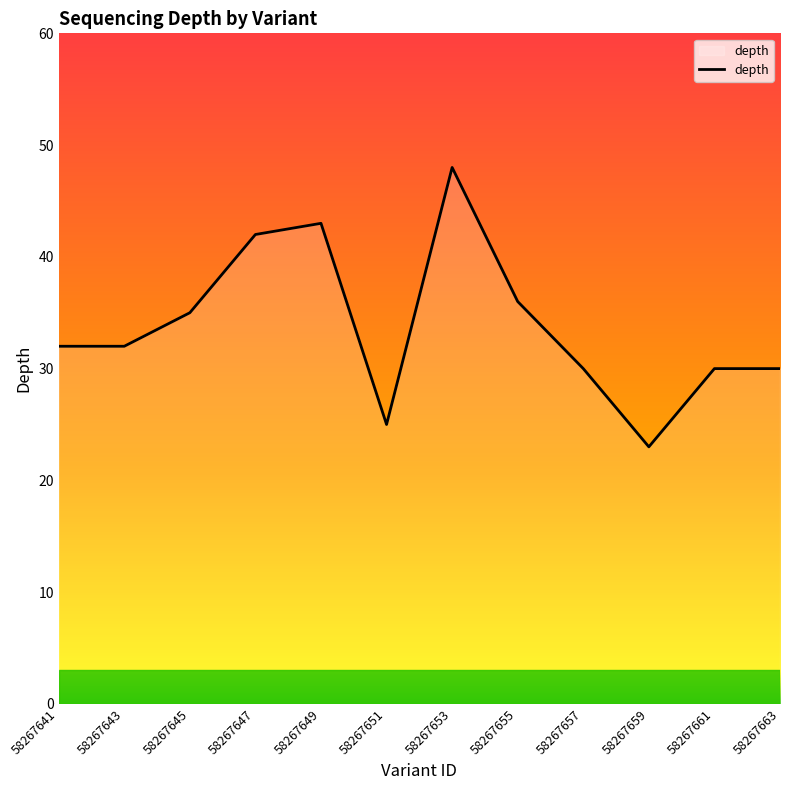

Which label corresponds to the largest value in the chart?

58267653